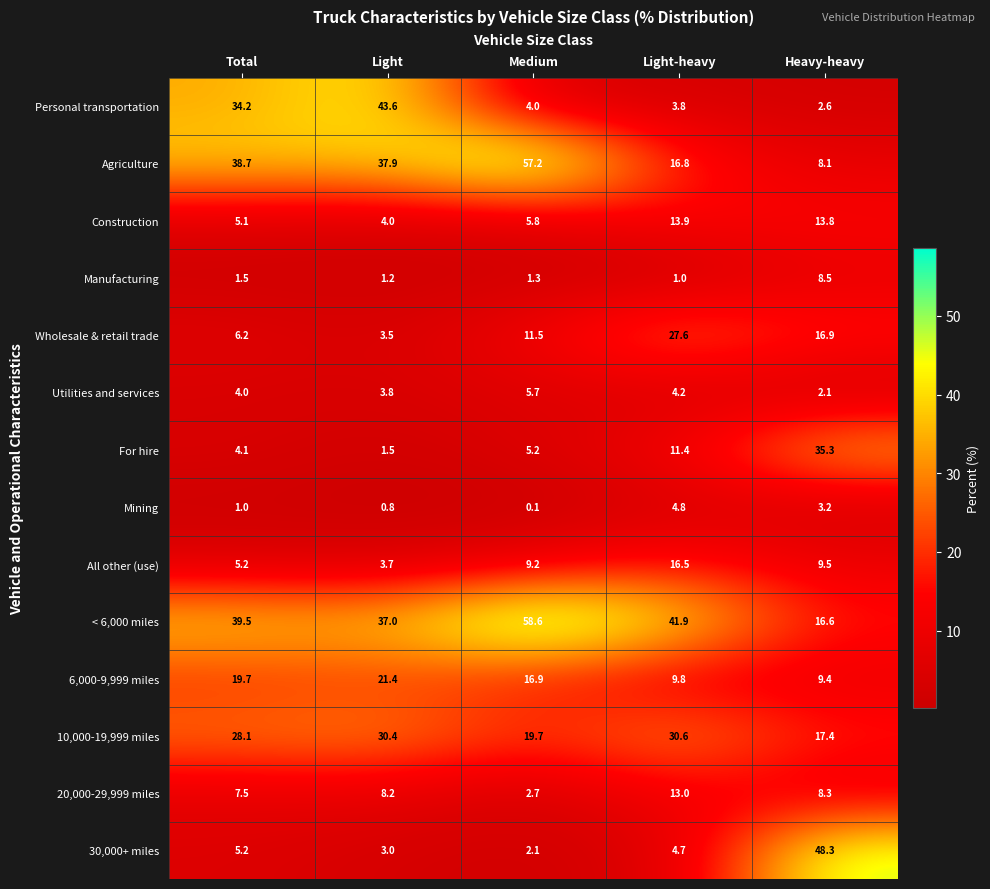

Which category has the lowest value across all series?

Medium